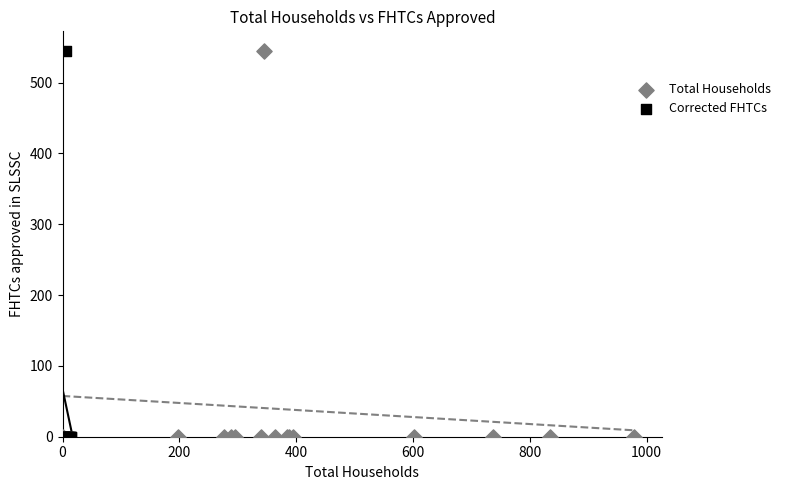

What are all the series names shown in the legend?

Total Households, Corrected FHTCs